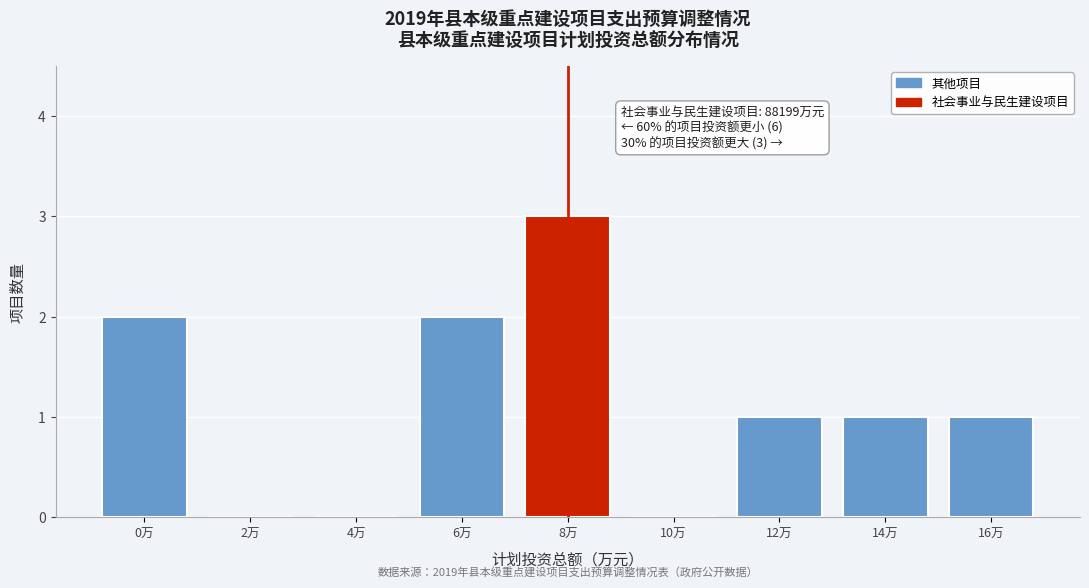

Reading right to left, list all the values displayed in this chart.

16万=1	14万=1	12万=1	10万=0	8万=3	6万=2	4万=0	2万=0	0万=2